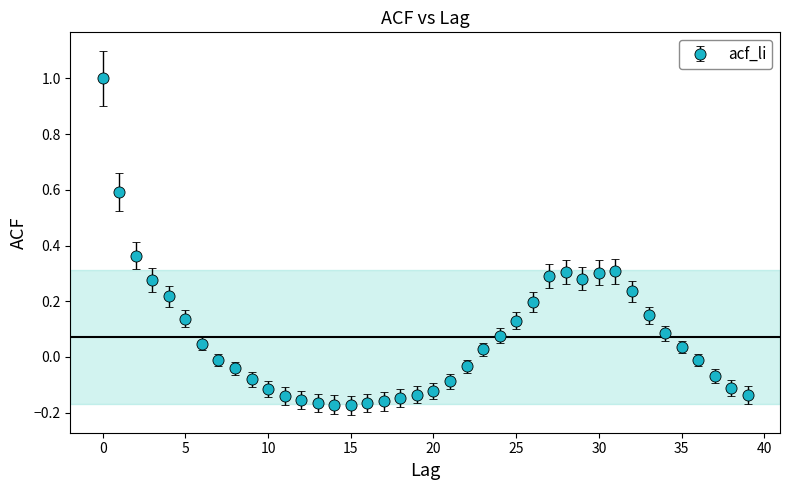

What is the difference between the maximum and minimum values?

1.2